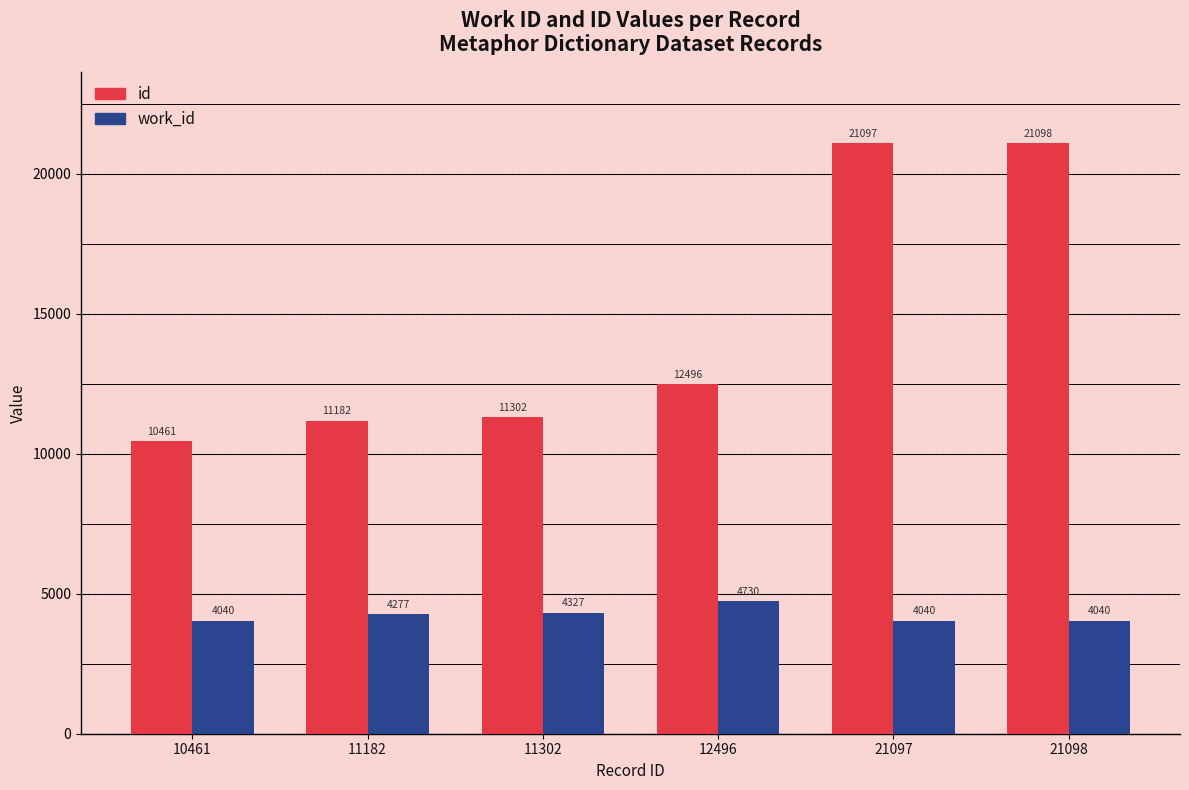

How many bars are there in each group?

2